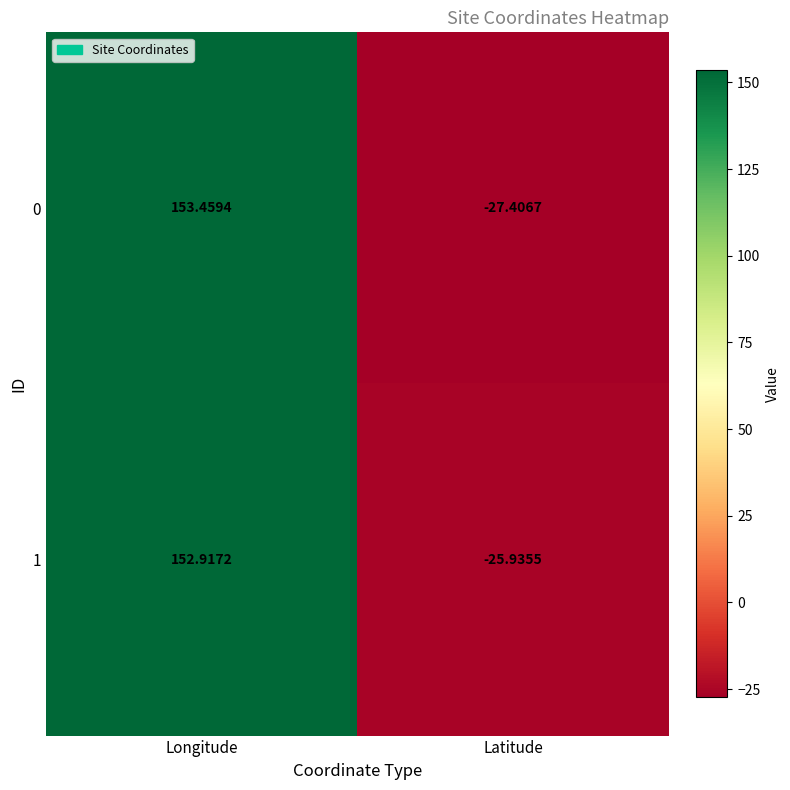

Which series has the widest spread of values?

0